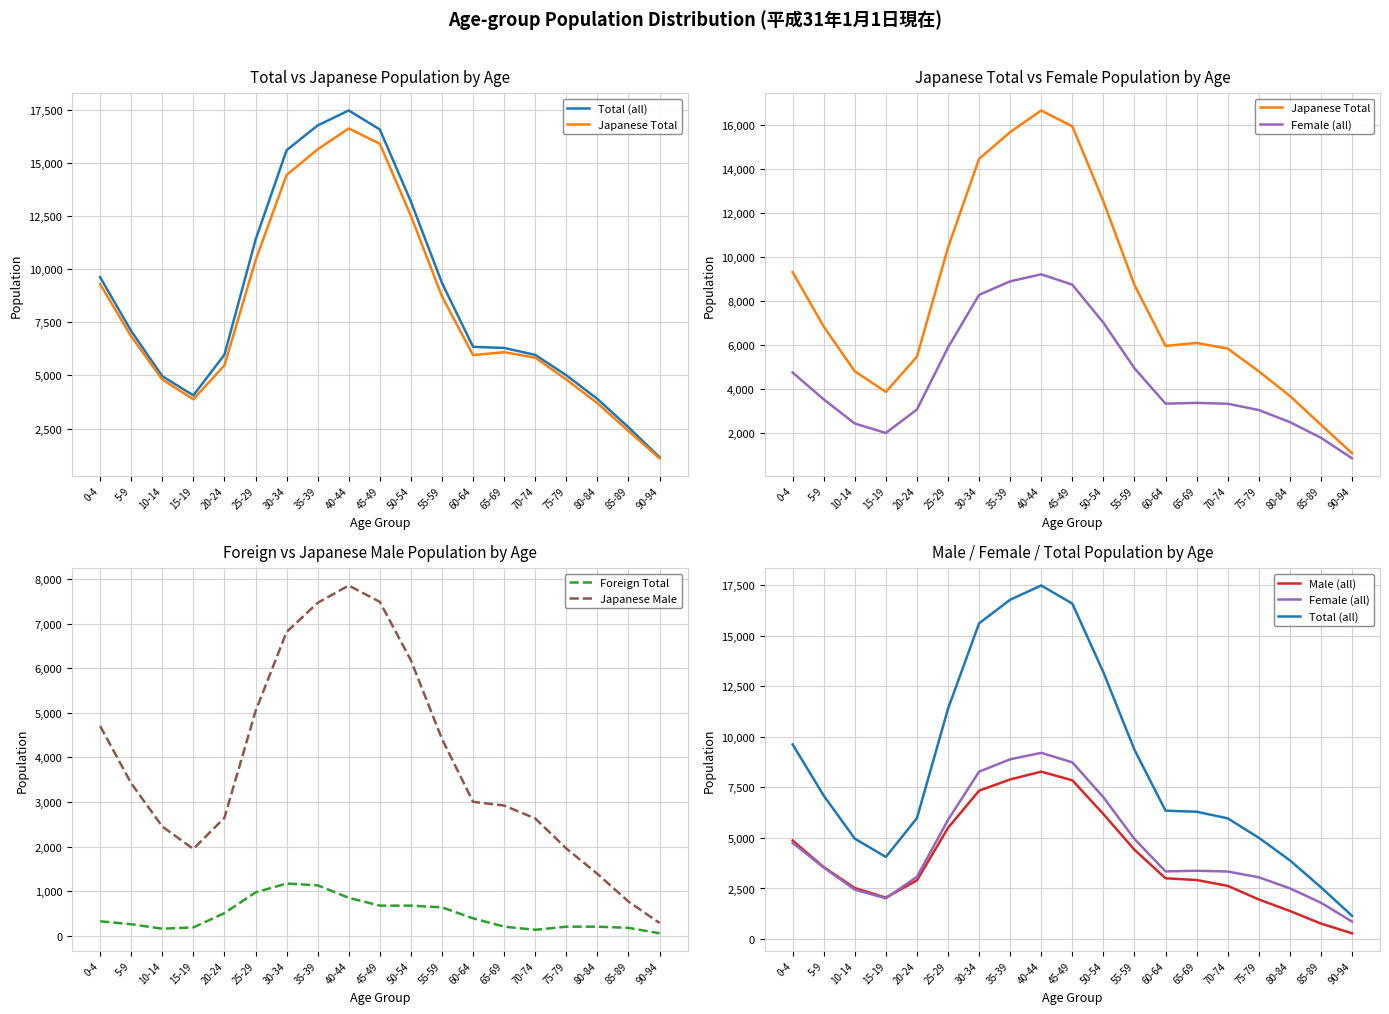

Is the value of Male (all) at 85-89 greater than the value of Japanese Total at 20-24?

No